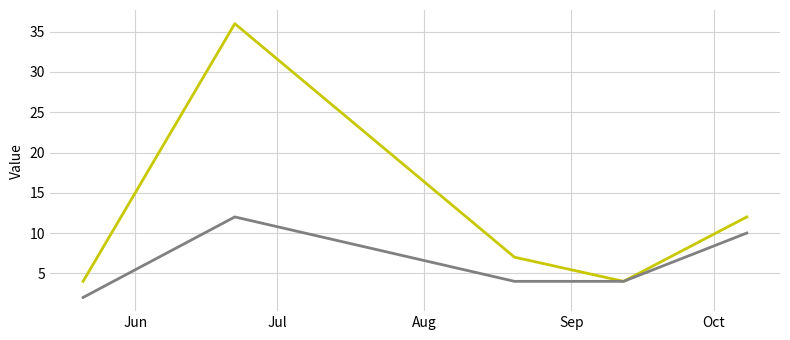

What is the greatest value displayed?

36